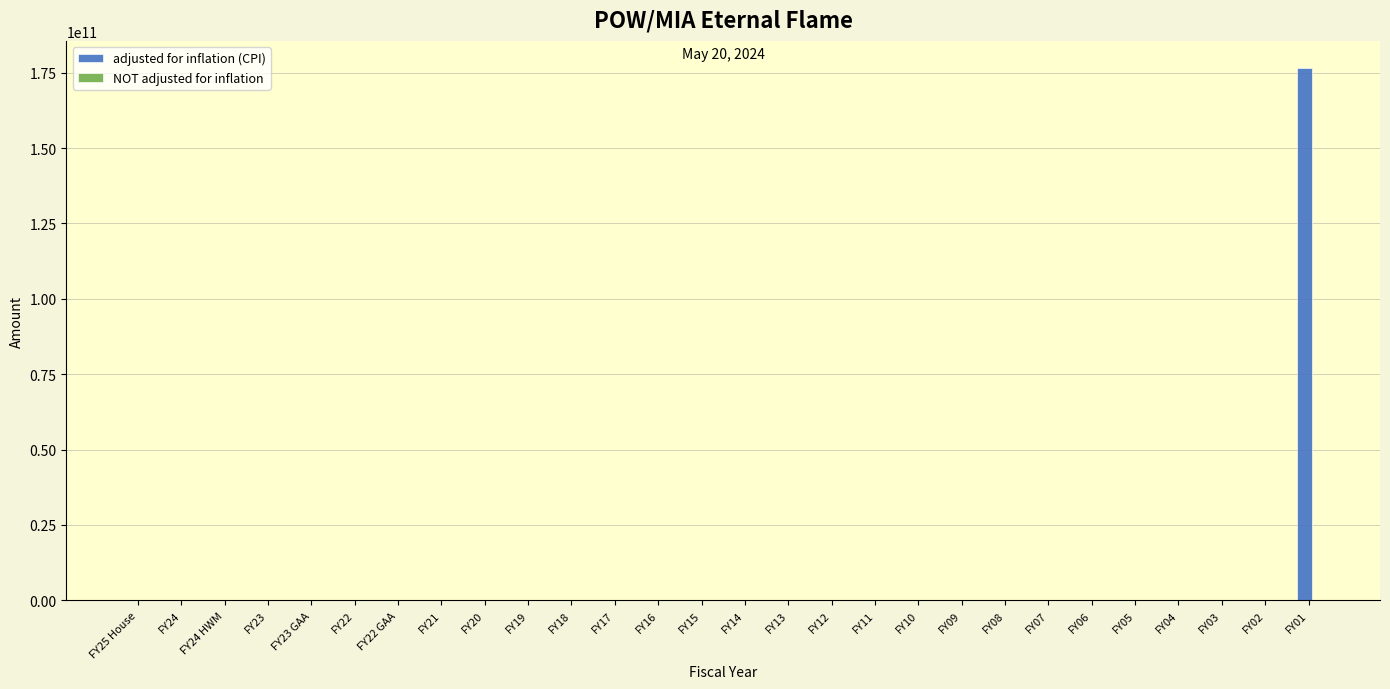

Which label corresponds to the largest value in the chart?

FY01